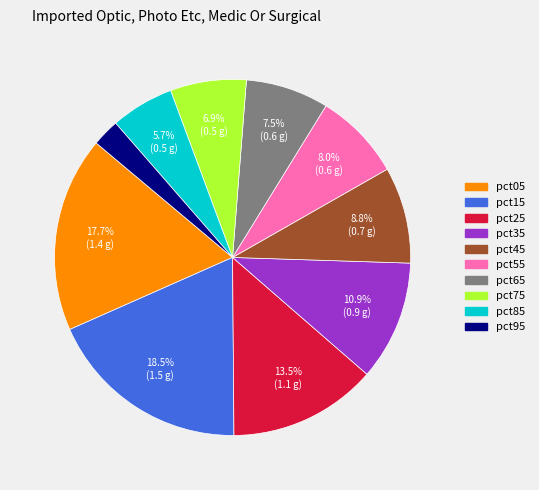

What is the largest slice in the pie chart?

pct15